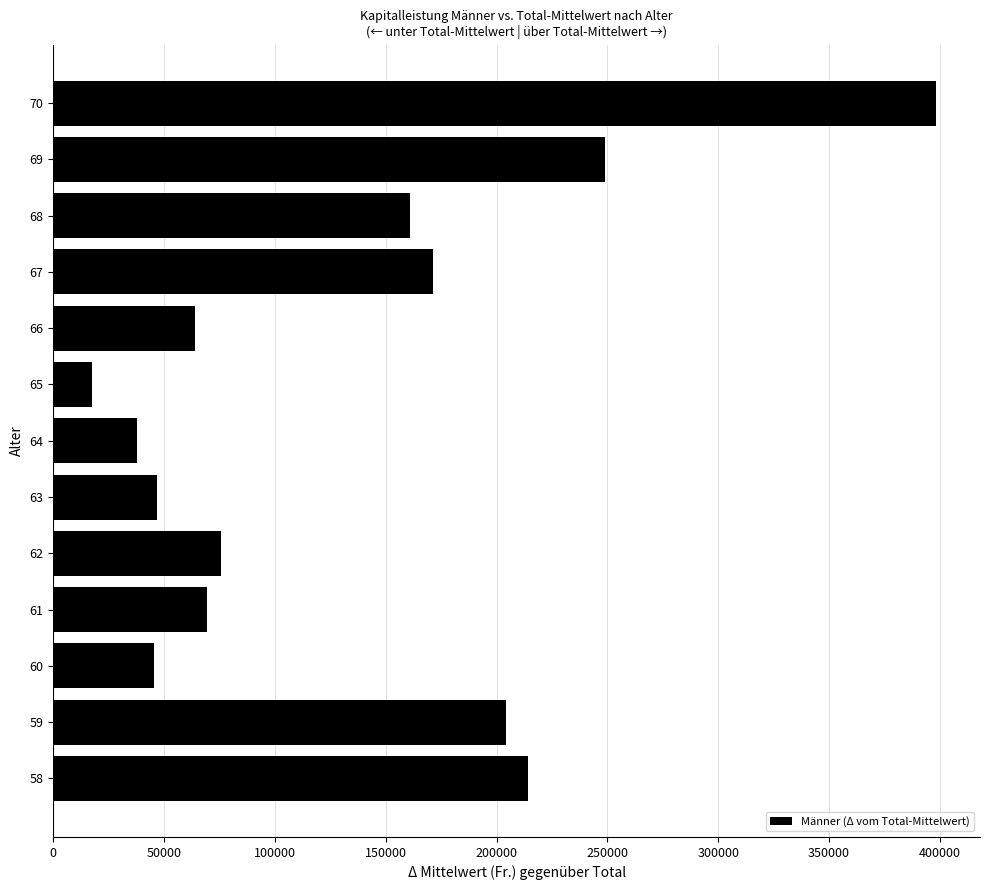

Are the bars horizontal?

Yes